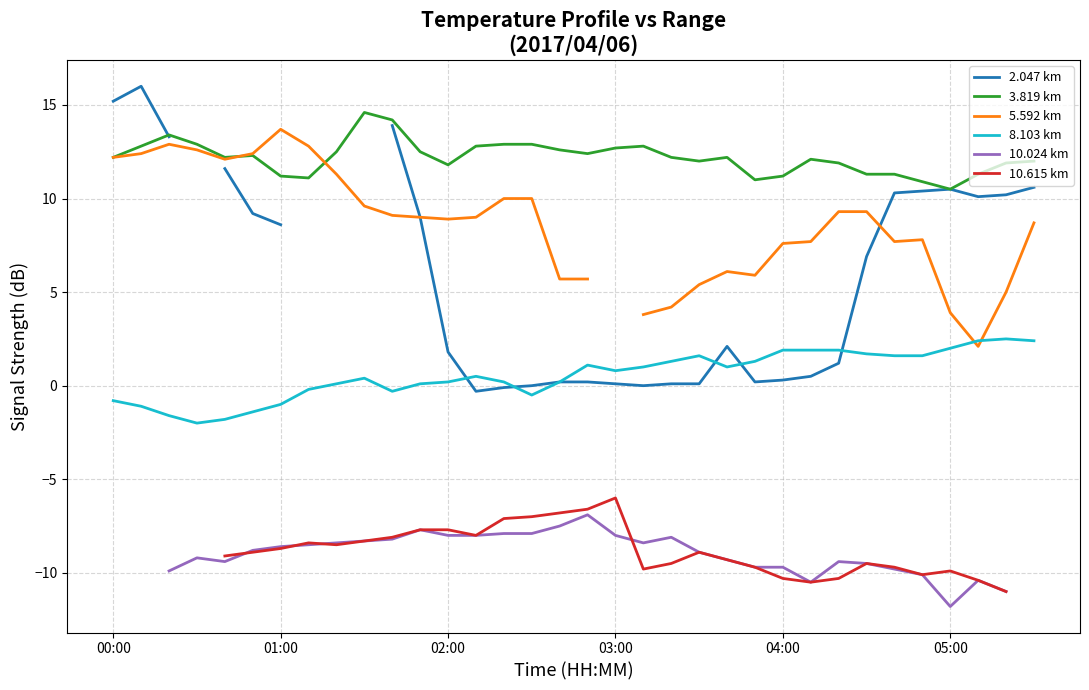

At which category does the chart reach its minimum across all series?

05:00